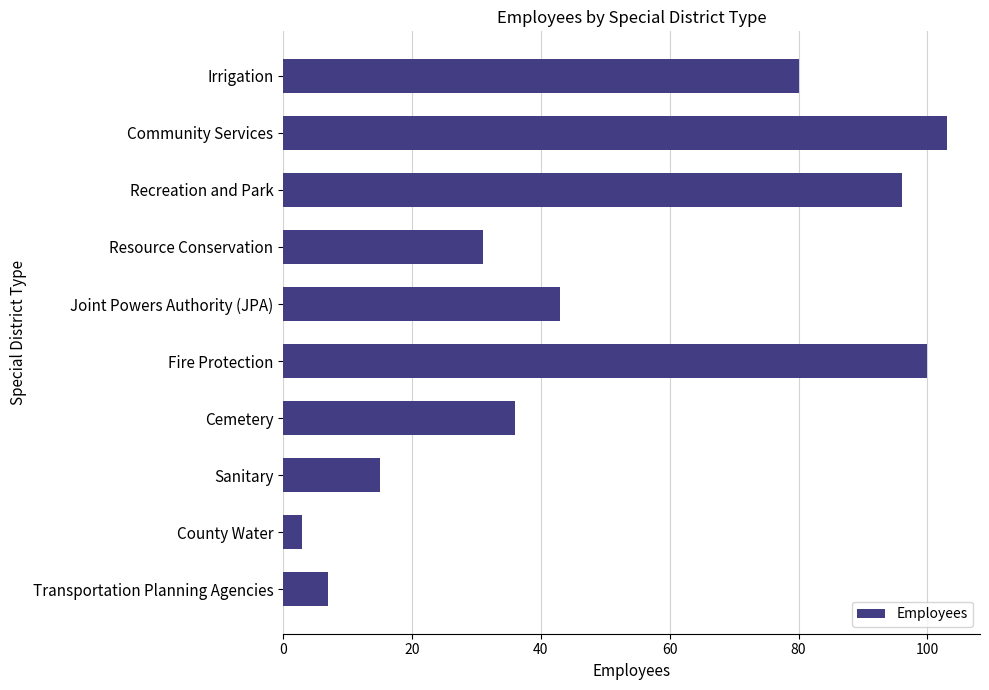

At which category does the chart reach its peak across all series?

Community Services